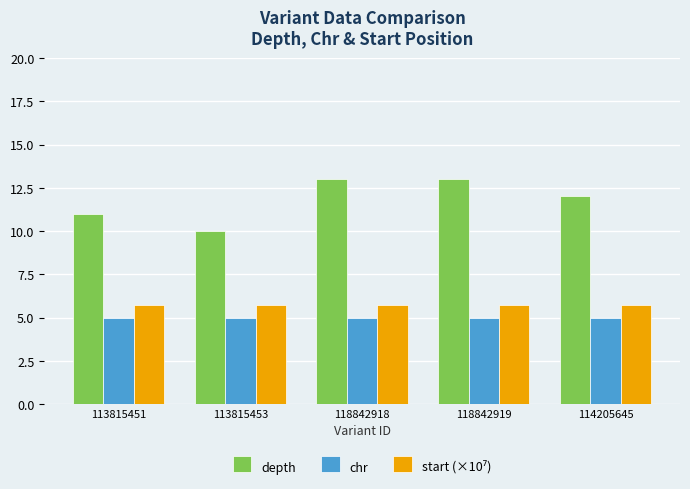

How many distinct data groups are displayed?

3